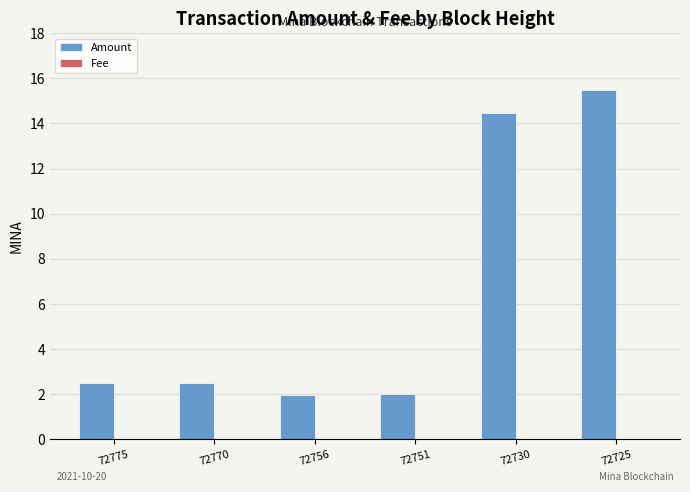

The value of Amount at 72756 is 2.0. True or false?

True